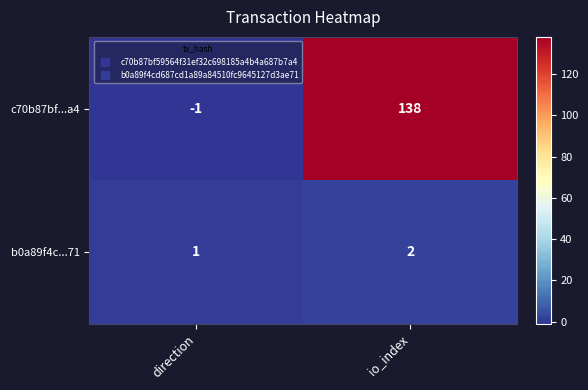

Between direction and io_index, which series saw the biggest shift?

c70b87bf...a4